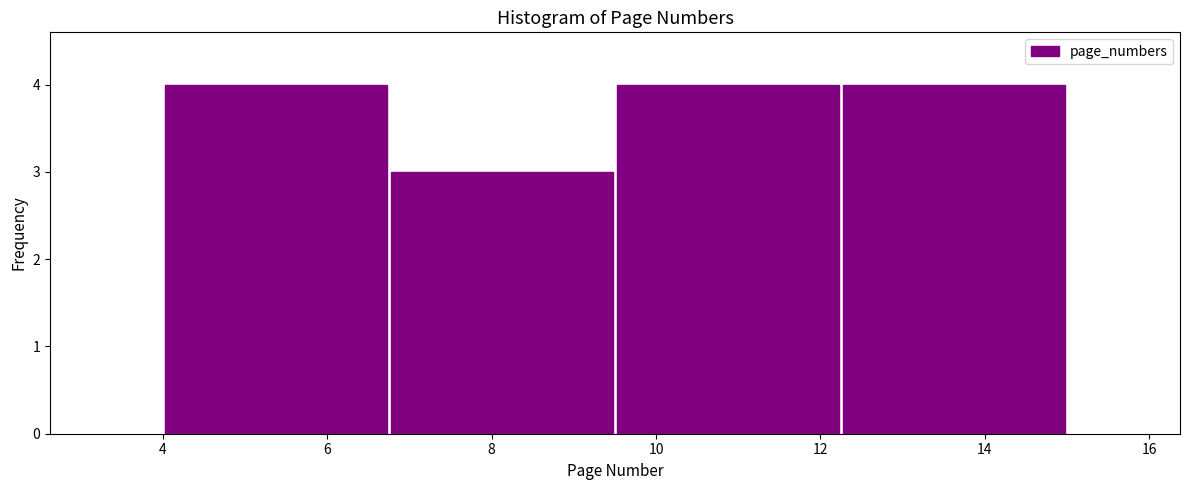

Reading left to right, list every bar in this chart as the range it spans on the x-axis followed by its height. Neither the bar edges nor the heights are printed on the chart, so give them approximately, as read against the axes.

4.00 to 6.75: 4
6.75 to 9.50: 3
9.50 to 12.25: 4
12.25 to 15.00: 4